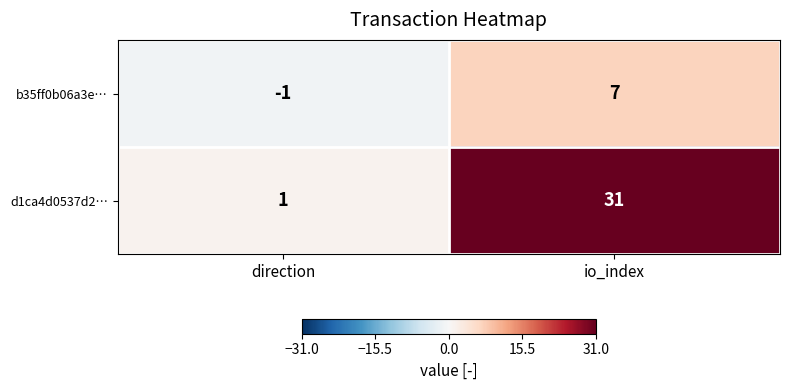

Count the number of data series in this chart.

2